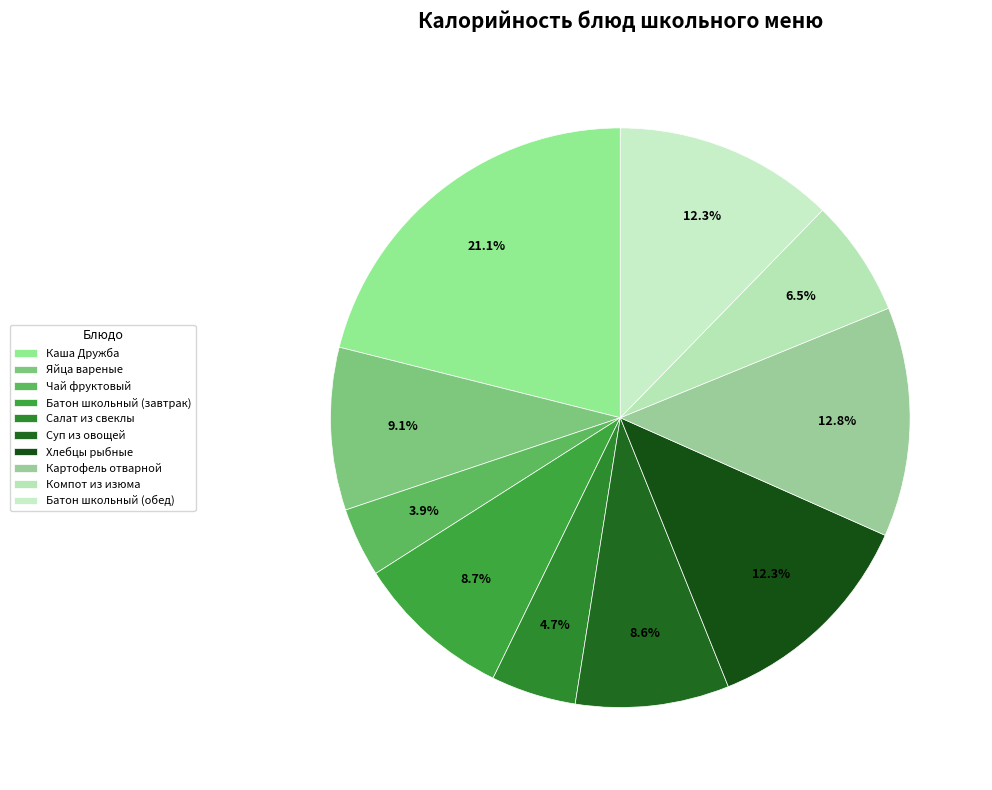

What is the ratio of the value at Салат из свеклы to the value at Суп из овощей?

0.6